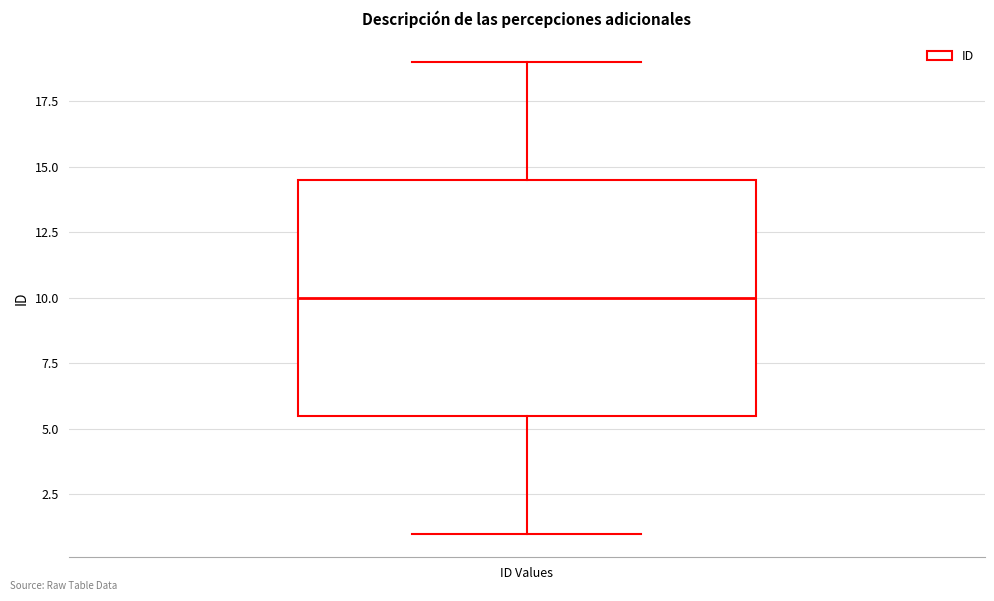

Transcribe this box plot: give where the median line is, the range the box spans, and where the two whiskers end, as read against the y-axis. The values are not printed on the chart, so give them approximately, as read against the axis.

median 10.0, box 5.5 to 14.5, whiskers 1.0 to 19.0